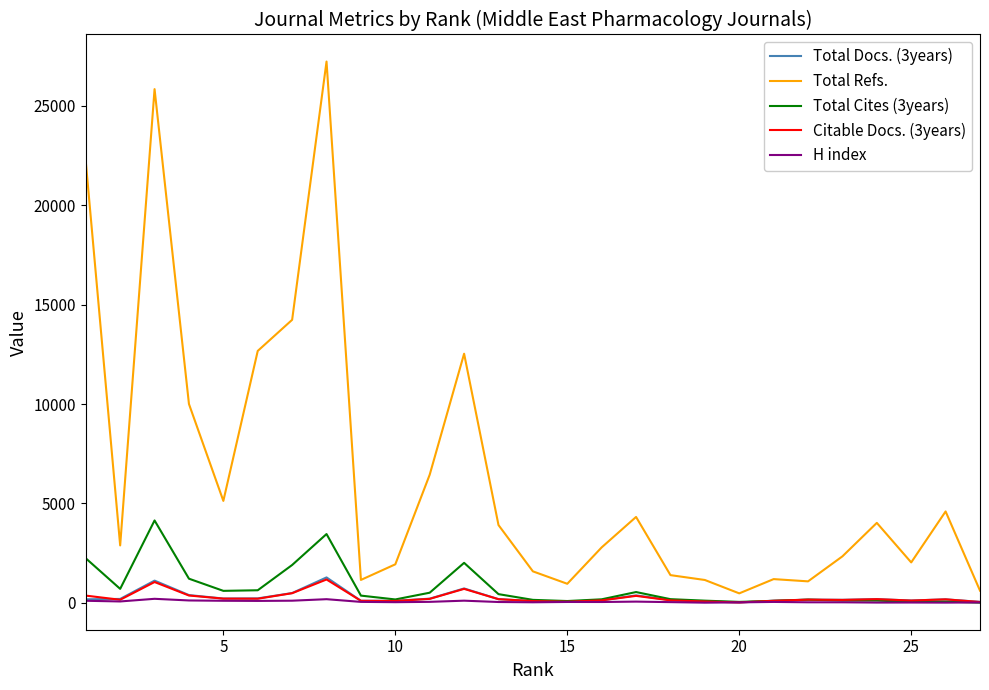

Which series has the largest total across all categories?

Total Refs.